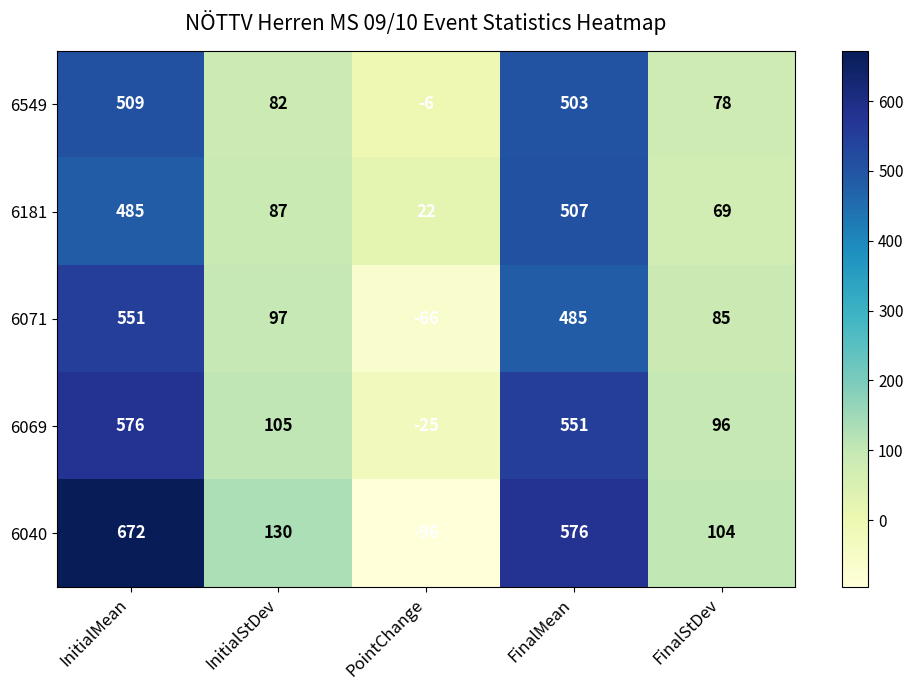

Is it true that 6040 equals 425 at InitialMean?

False